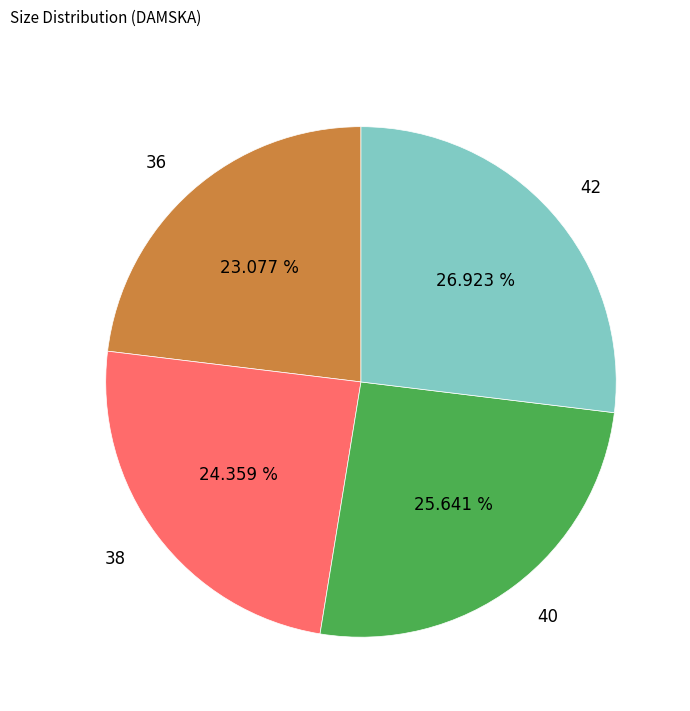

To the nearest percent, what portion does 42 represent?

27%